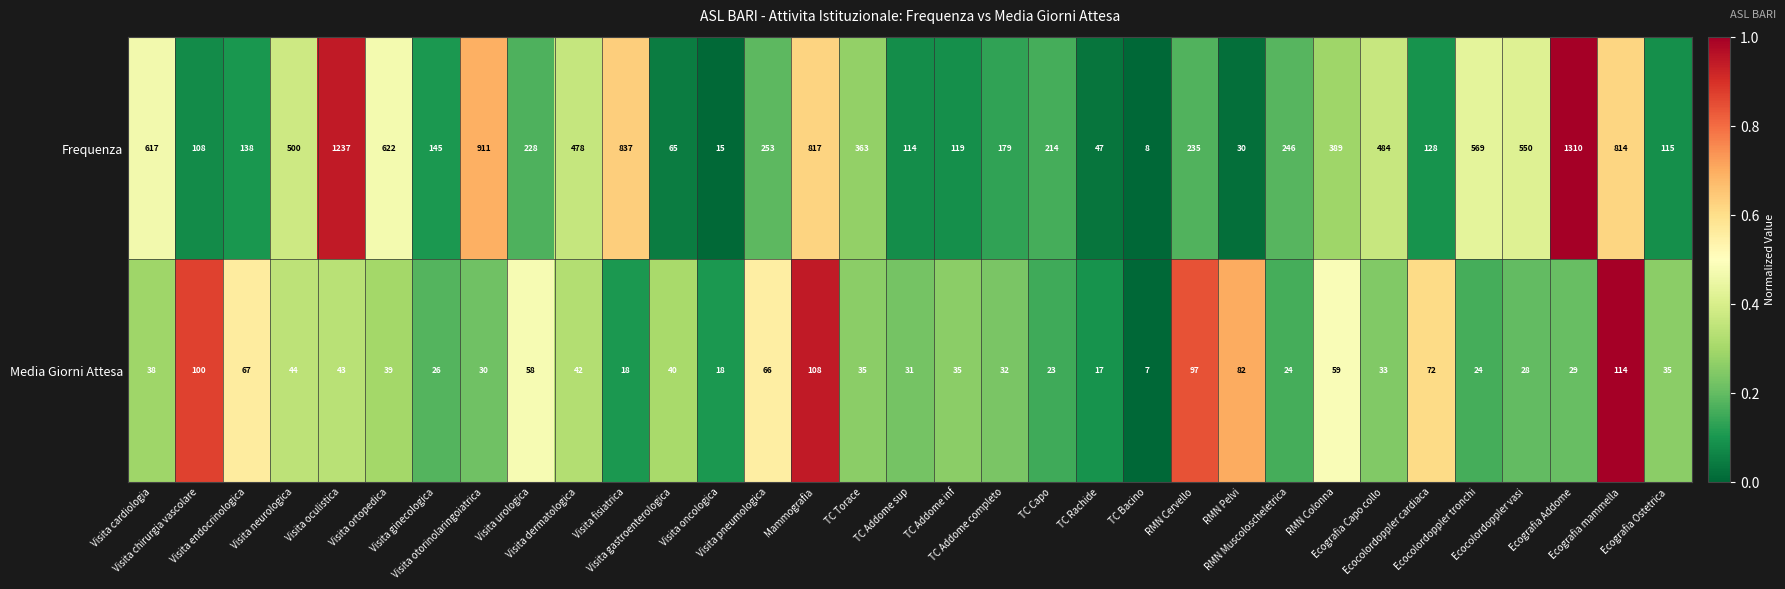

How many data points does each series have?

33